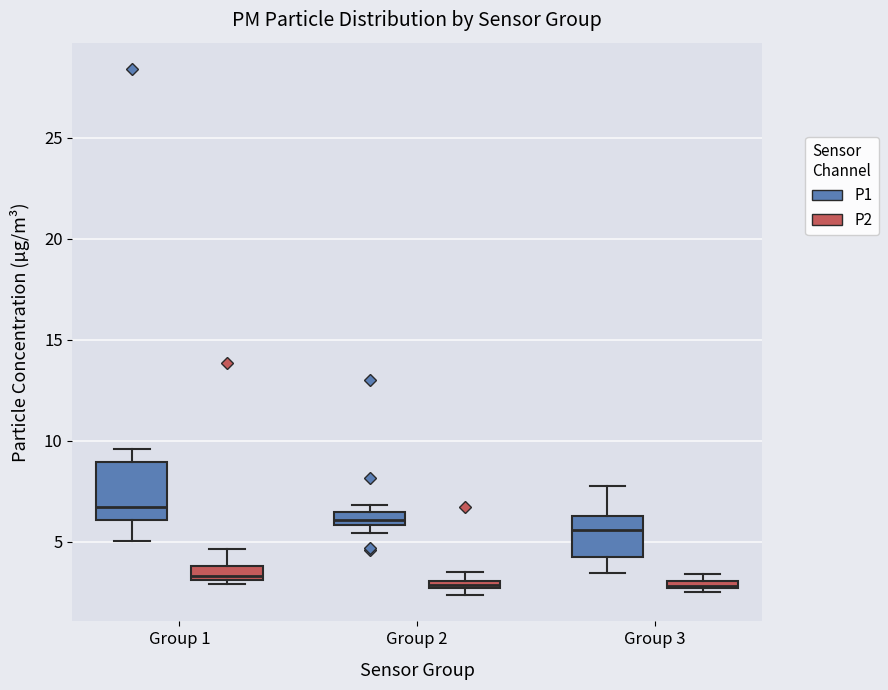

Comparing the boxes themselves (not the whiskers), which one is the tallest?

Group 1 (P1)